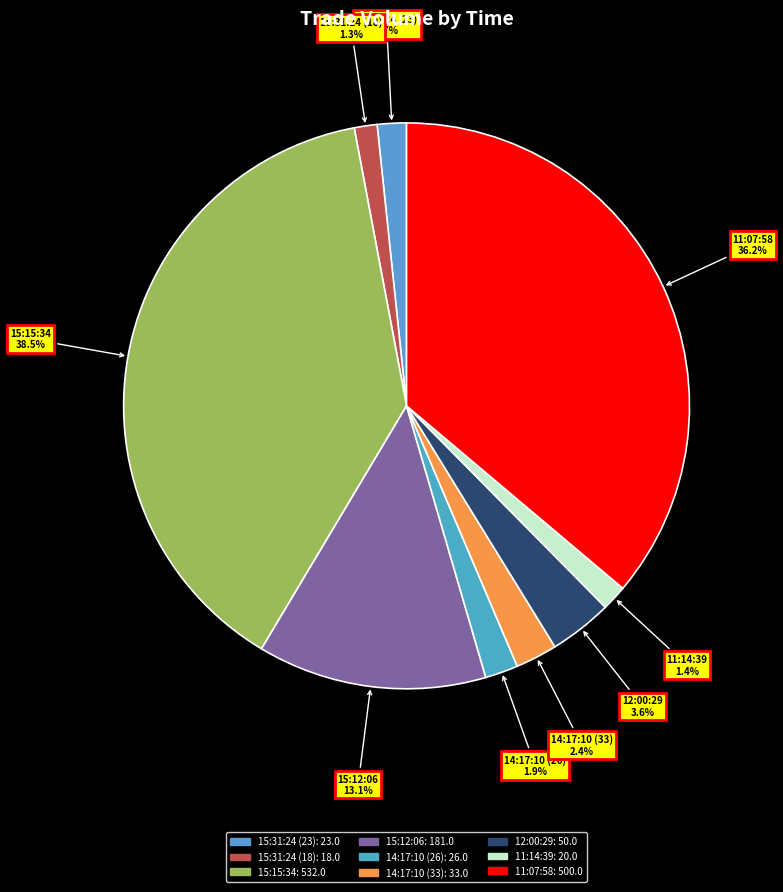

Count the number of slices in the pie.

9